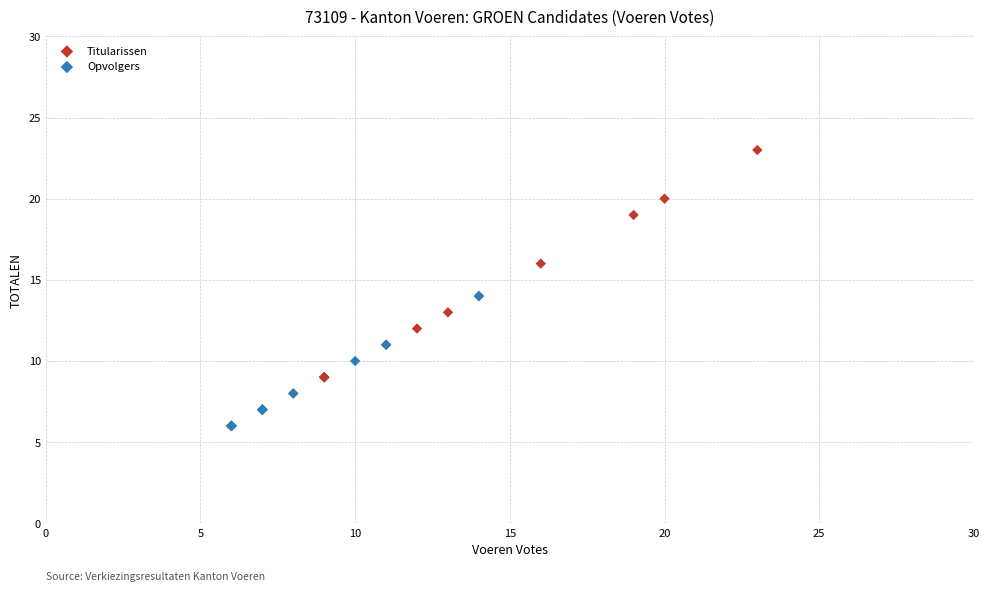

What are all the series names shown in the legend?

Titularissen, Opvolgers